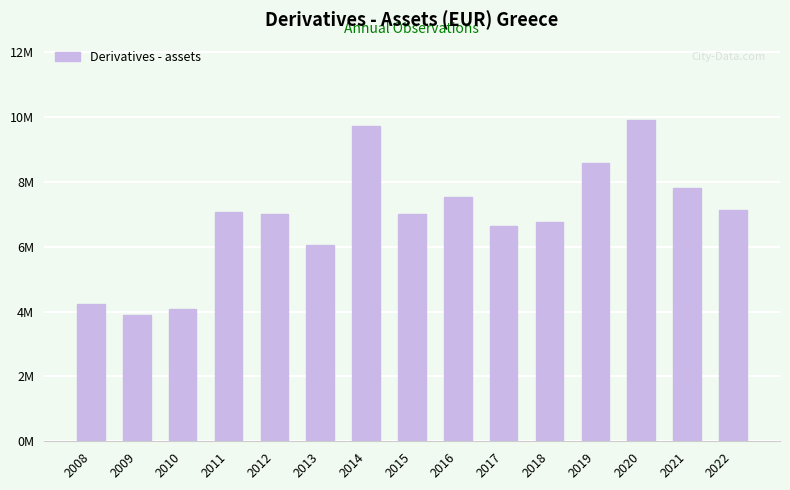

Reading left to right, transcribe all the data shown in this chart.

4226027.0	3895494.0	4076053.0	7059936.0	7019154.0	6049828.0	9732539.9	7009624.6	7541767.8	6647747.7	6766522.8	8593742.5	9912523.8	7816034.0	7127876.4